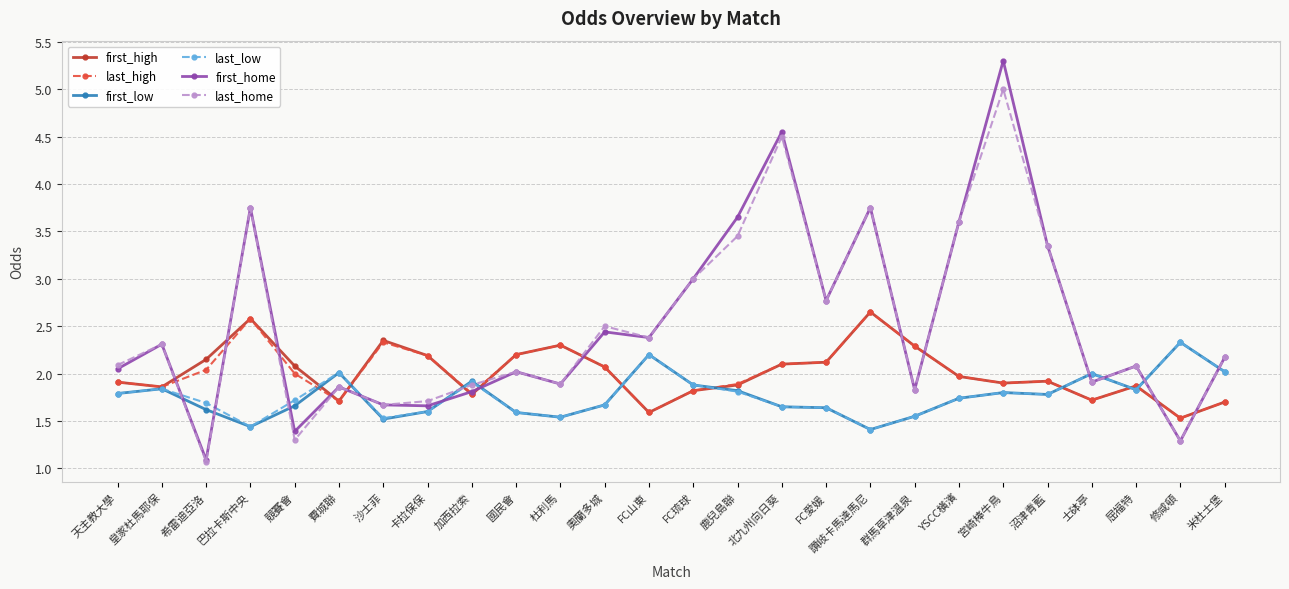

True or false: first_high and last_home cross at least once.

True